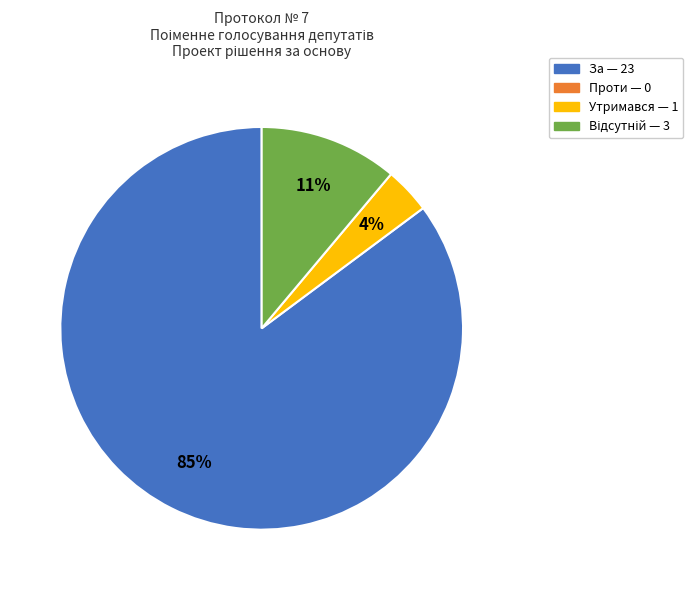

Does any single category account for the majority?

Yes